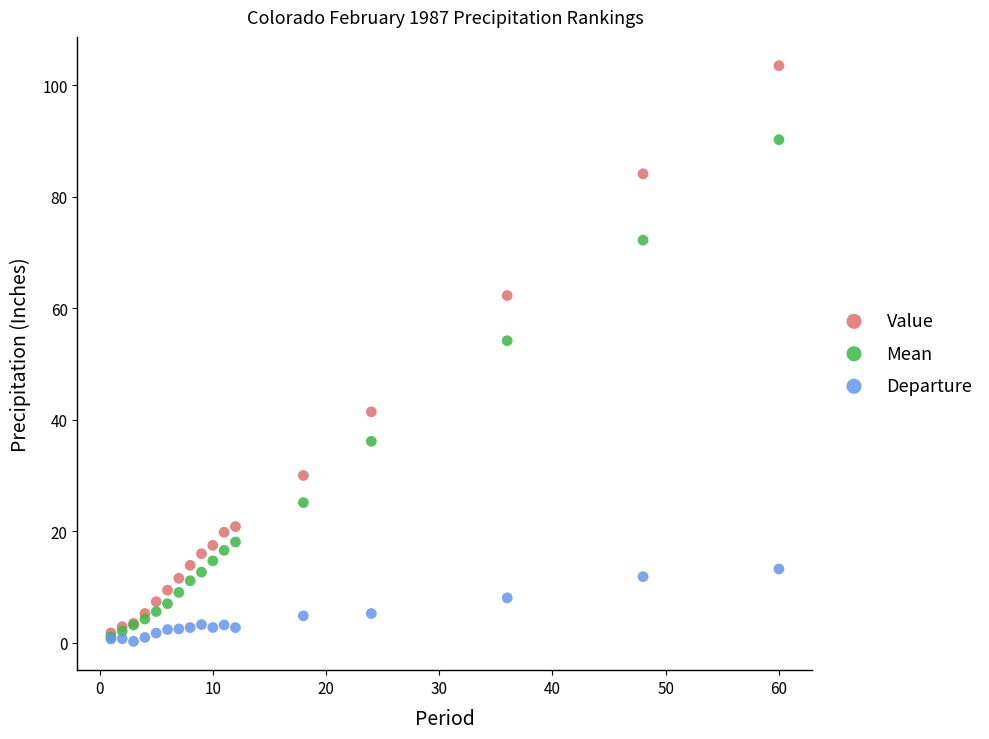

What are all the series names shown in the legend?

Value, Mean, Departure